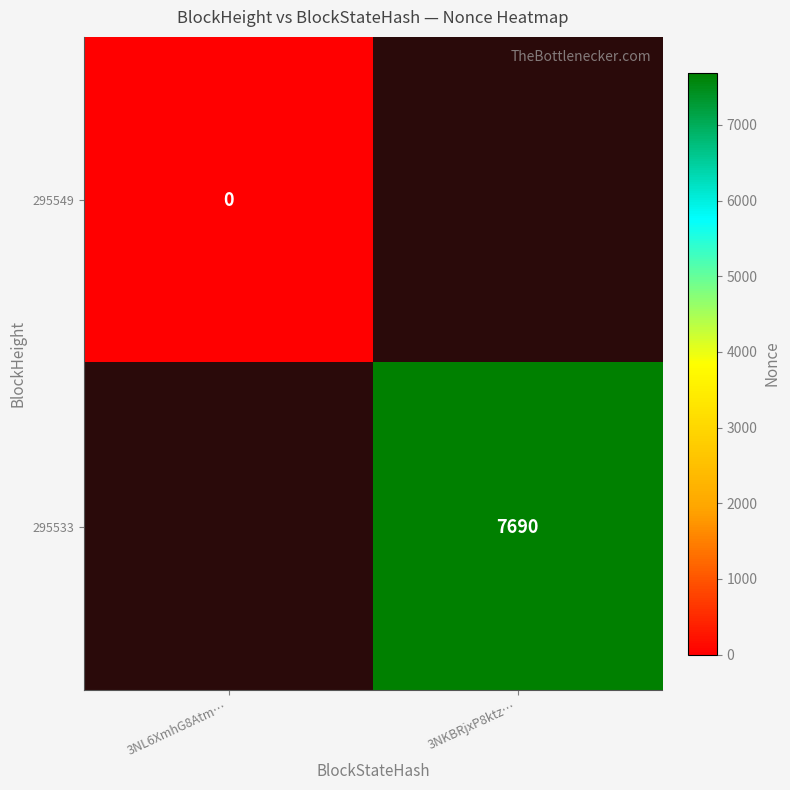

The value of 295533 at 3NKBRjxP8ktz… is 7690. True or false?

True